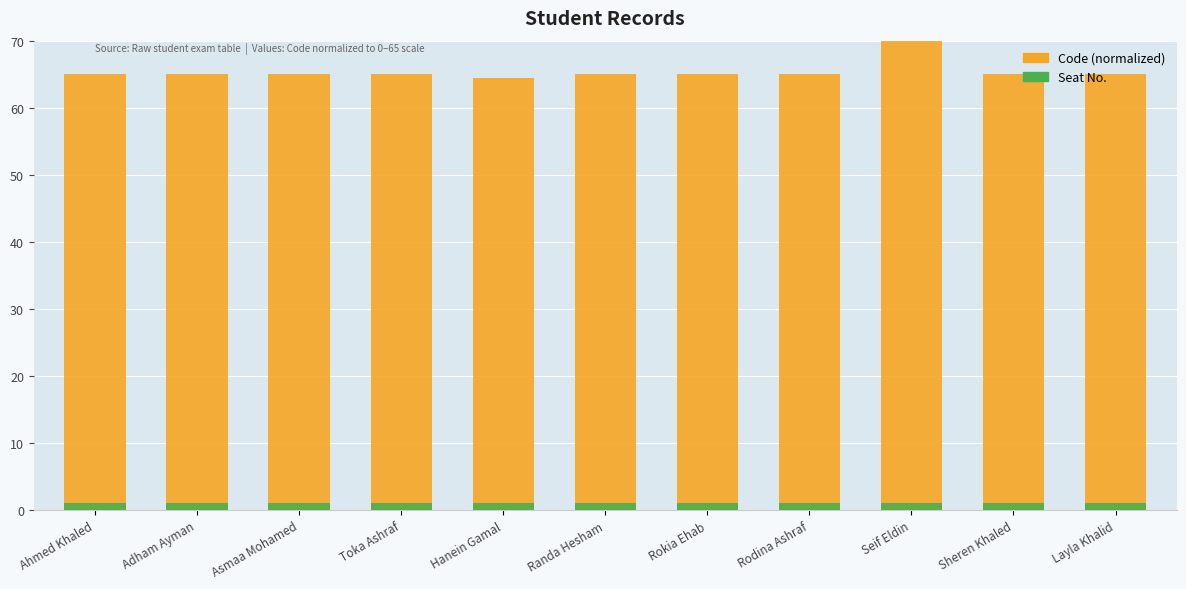

List the series in order of their overall mean, highest first.

Code (normalized), Seat No.